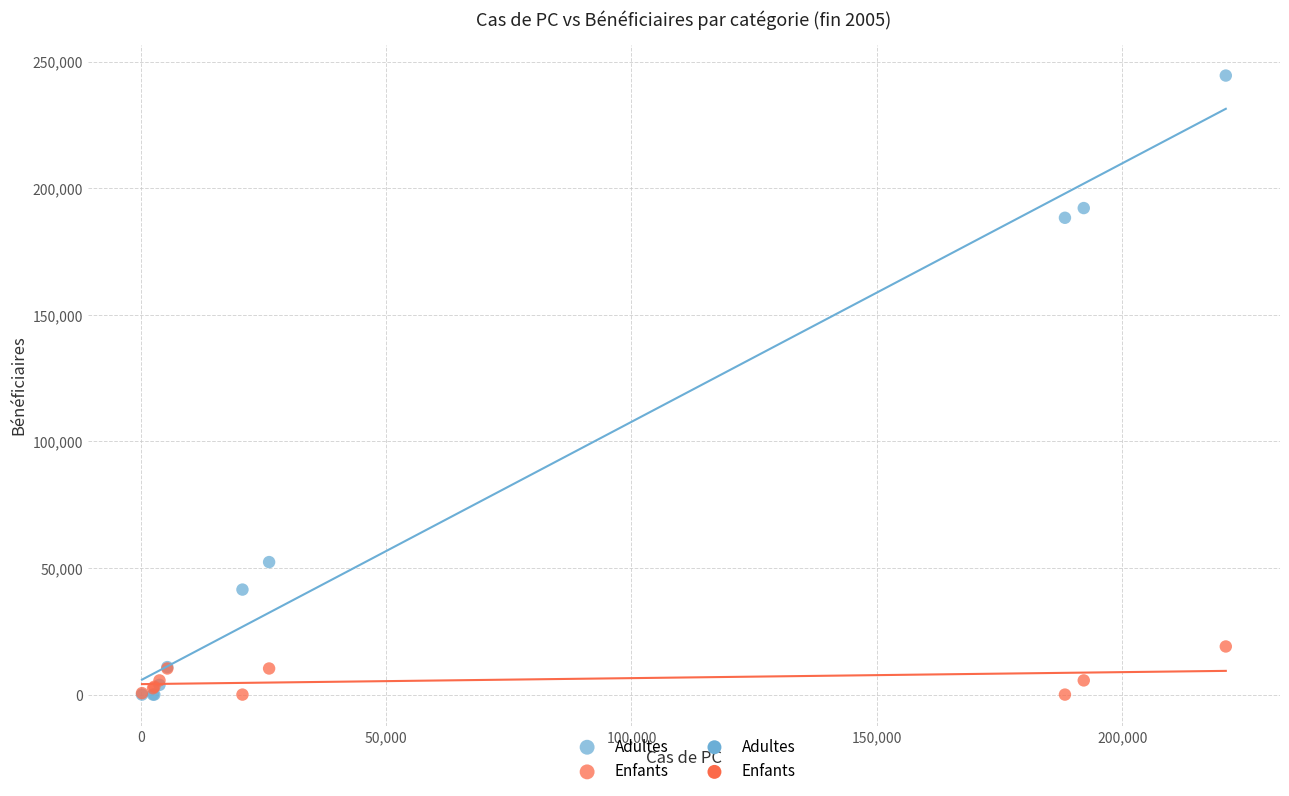

In the Adultes series, what Y value is closest to 122252?

188330